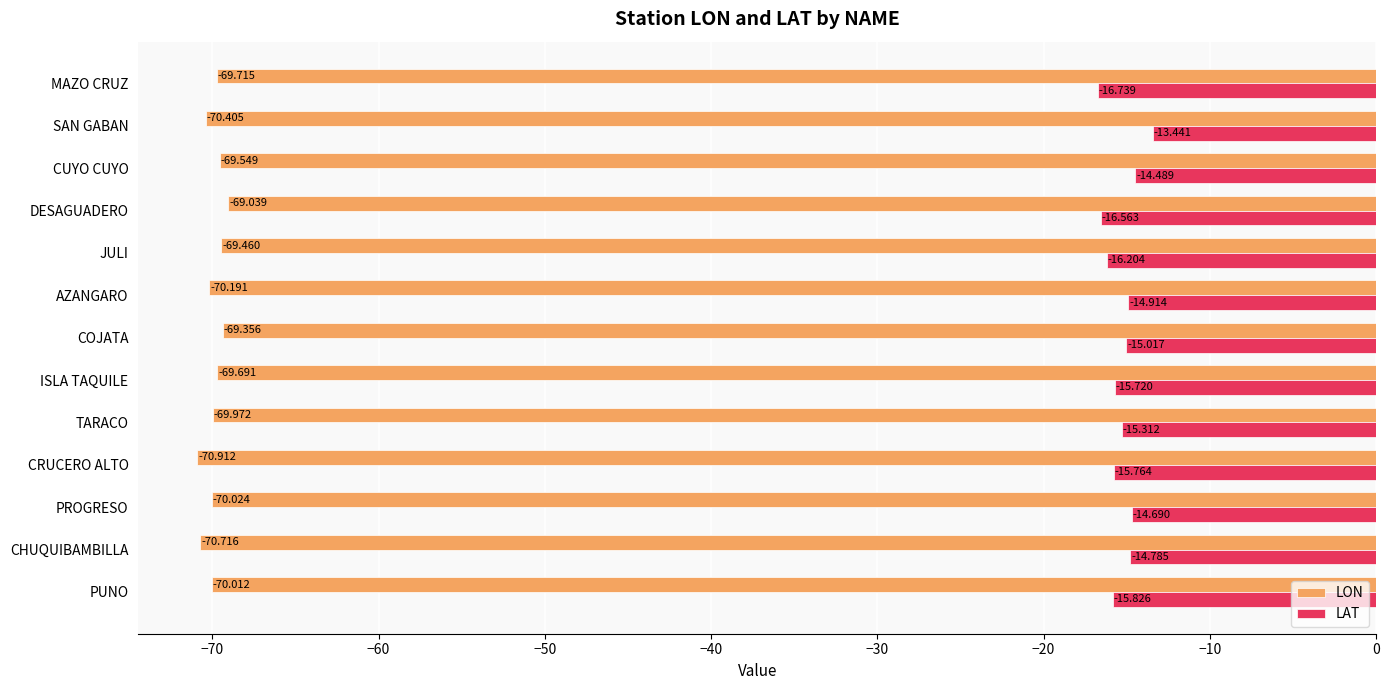

List the labels in order of LAT value, largest first.

SAN GABAN, CUYO CUYO, PROGRESO, CHUQUIBAMBILLA, AZANGARO, COJATA, TARACO, ISLA TAQUILE, CRUCERO ALTO, PUNO, JULI, DESAGUADERO, MAZO CRUZ